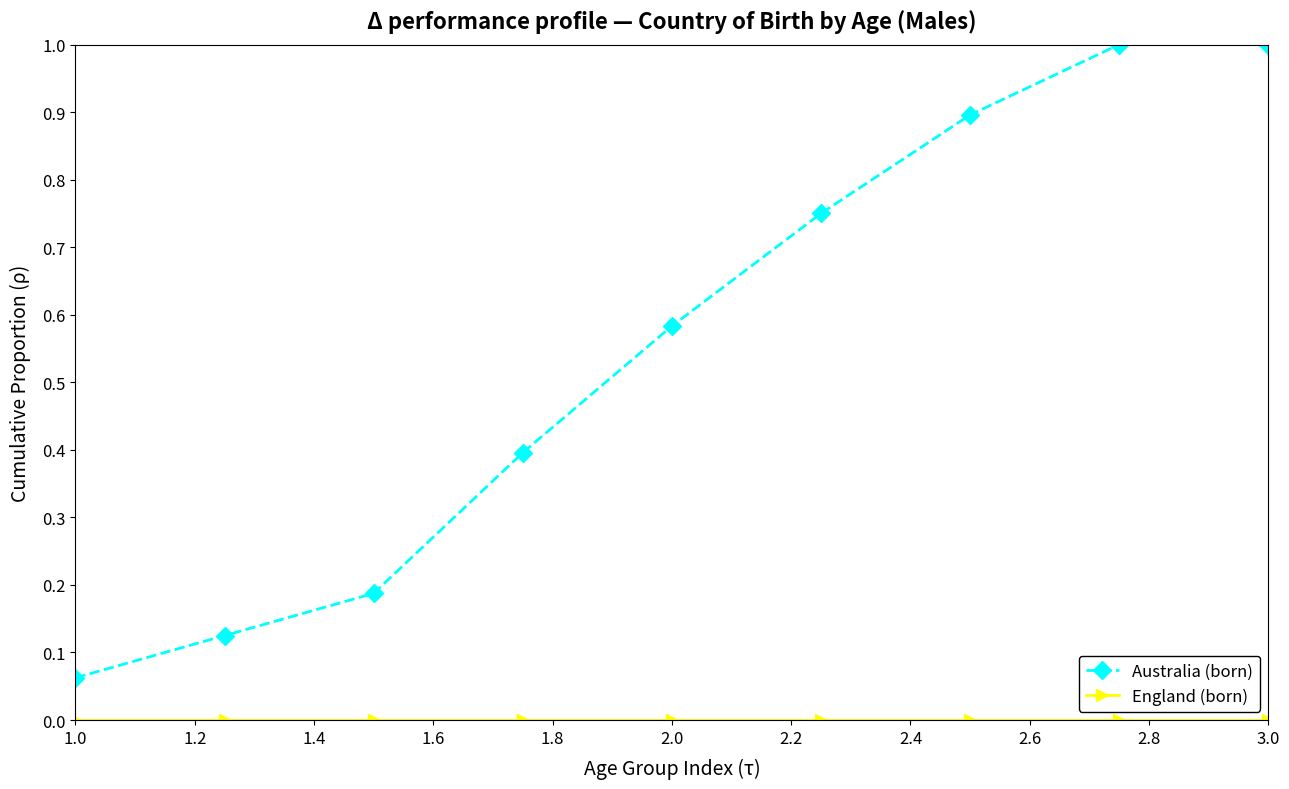

Which series has the largest range (max minus min)?

Australia (born)